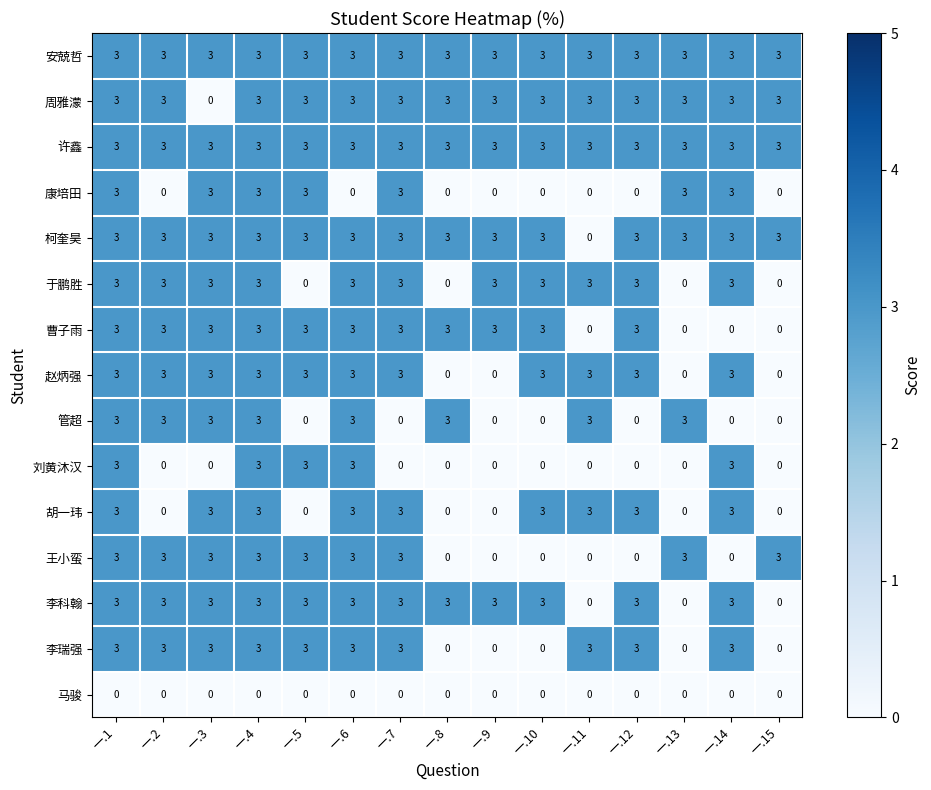

The 柯奎昊 series shows 3 at 一.8. True or false?

True